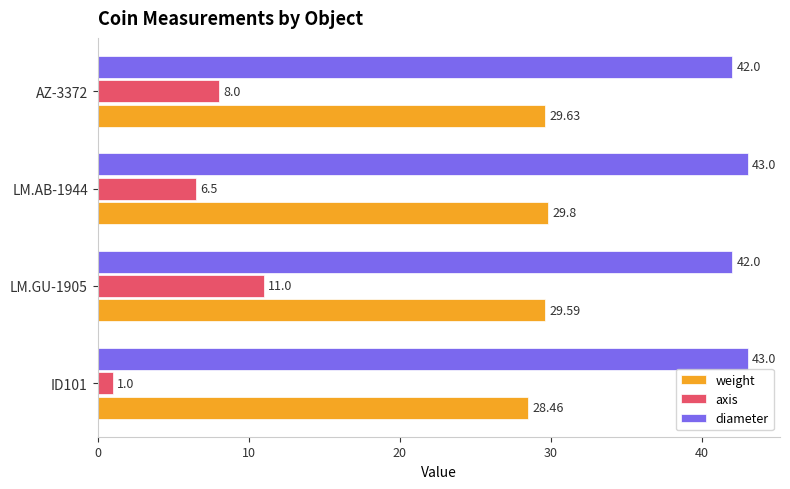

List the series in order of their overall mean, lowest first.

axis, weight, diameter